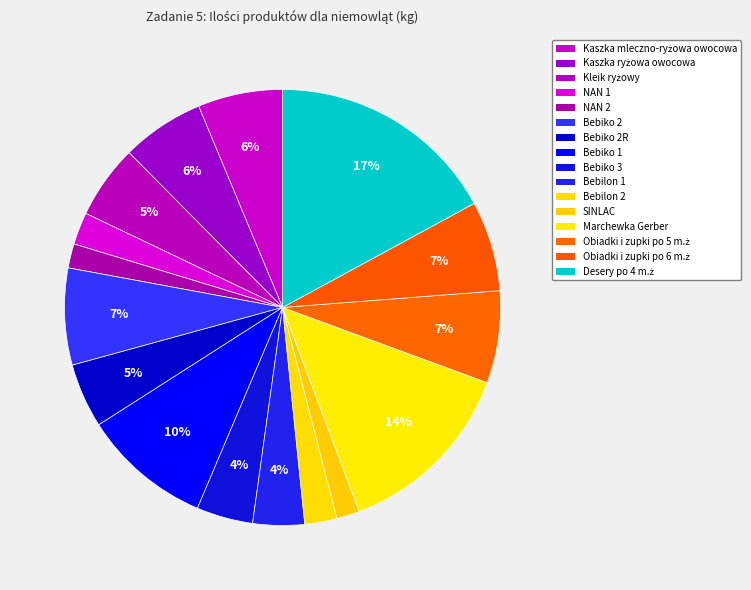

Which category has the biggest portion of the pie?

Desery po 4 m.ż